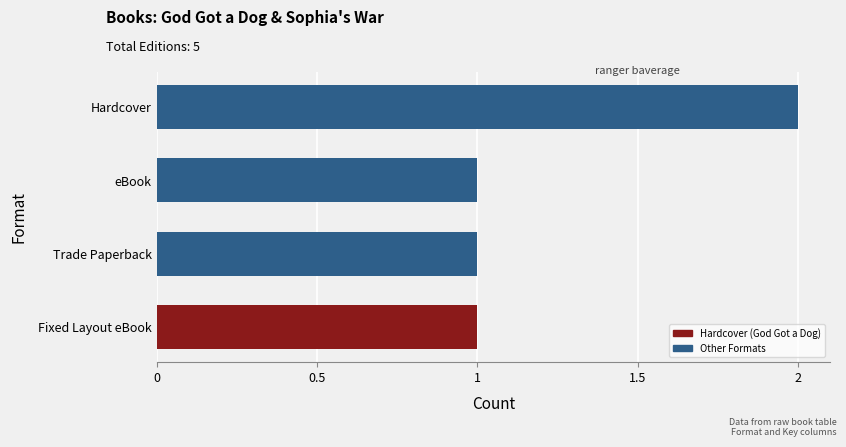

Reading bottom to top, extract all data points from this chart.

Fixed Layout eBook=1	Trade Paperback=1	eBook=1	Hardcover=2